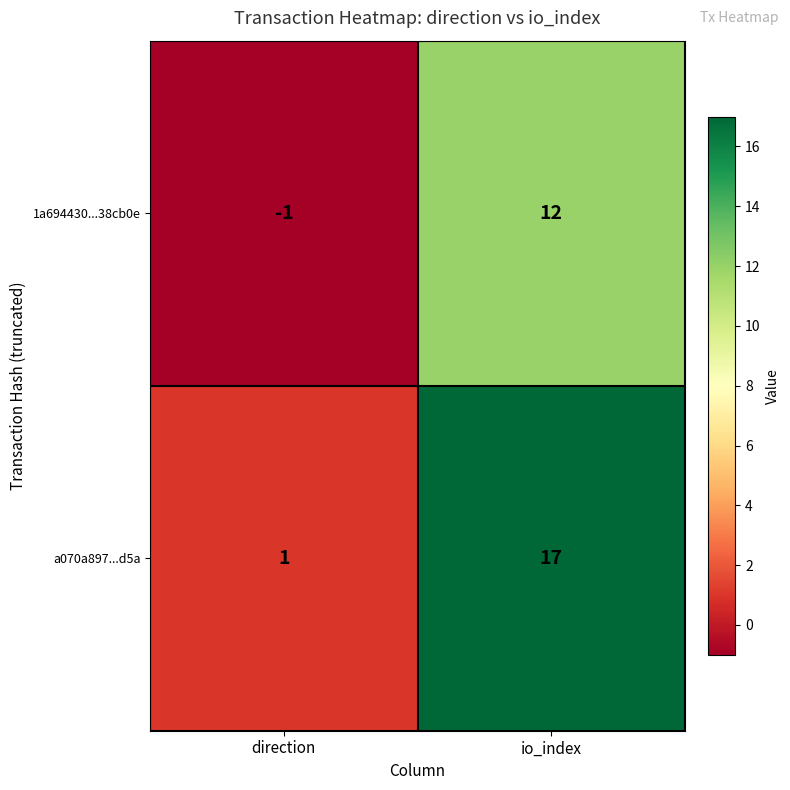

Reading left to right, extract all data points from this chart.

1a694430...38cb0e: -1	12
a070a897...d5a: 1	17